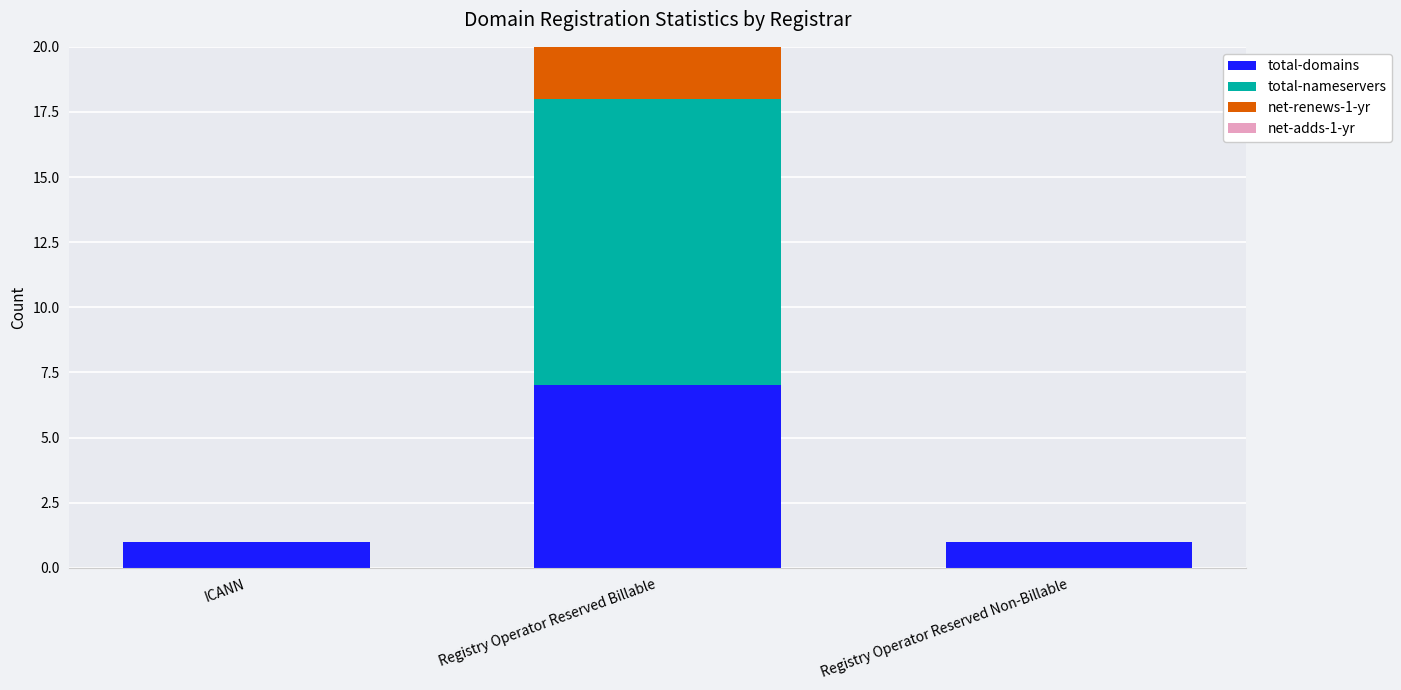

Are the bars grouped side by side (vs. stacked)?

No